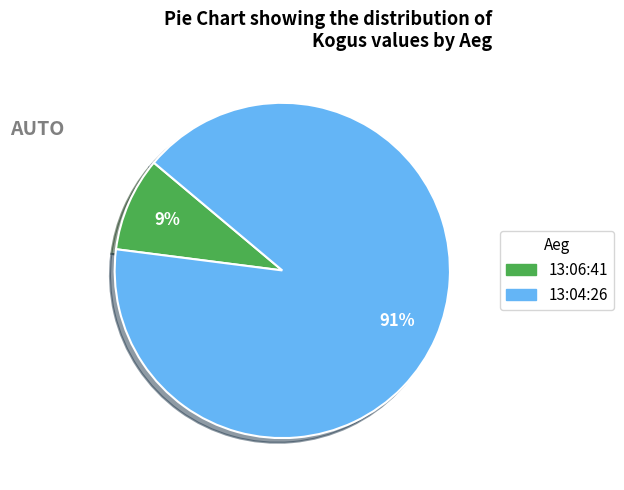

Between 13:04:26 and 13:06:41, which is larger?

13:04:26